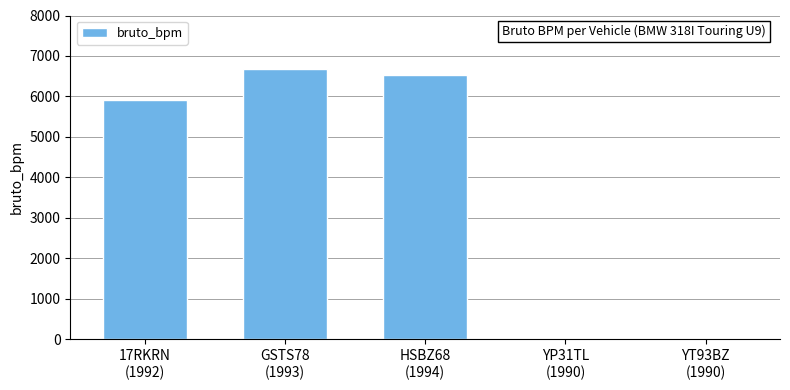

What is the sum of all values?

19113